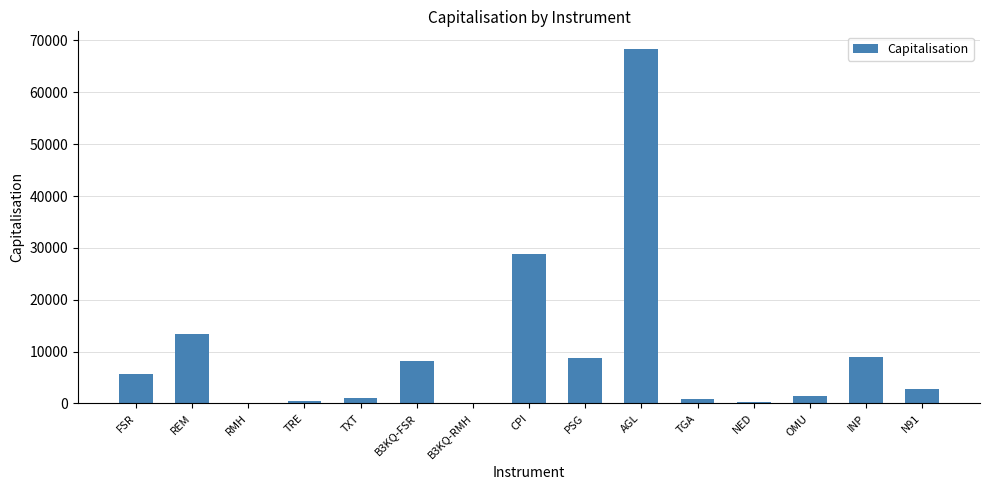

What is the sum of all values?

149182.3